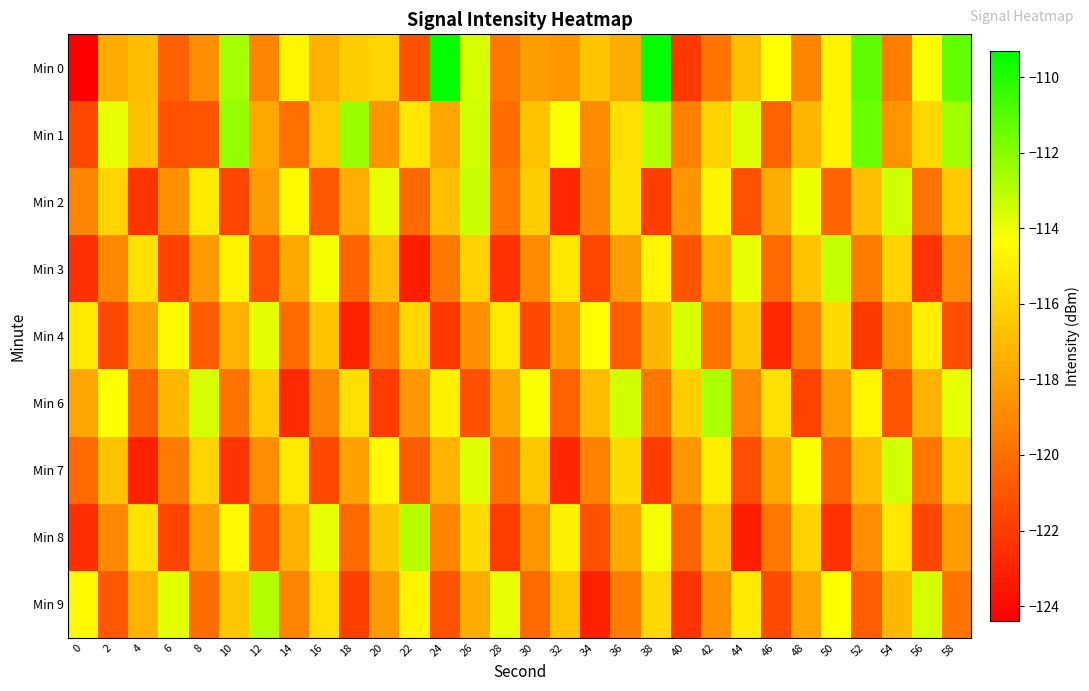

Which series has the largest total across all categories?

Min 1